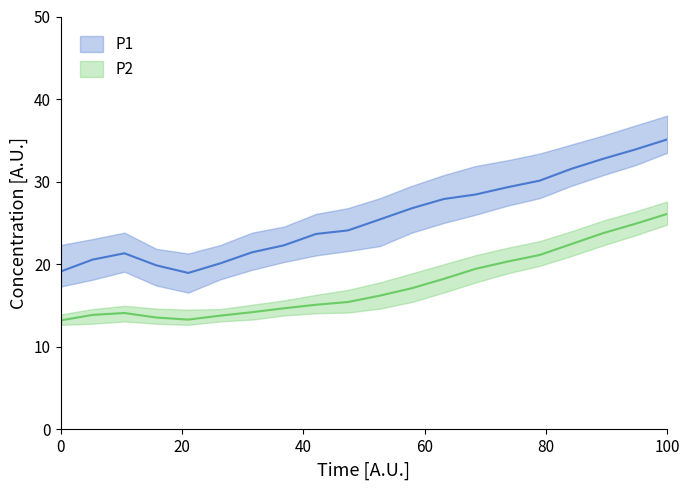

Reading left to right, what are all the values shown in this chart?

P1: 19.1	20.6	21.3	19.9	18.9	20.1	21.4	22.3	23.7	24.1	25.4	26.8	27.9	28.4	29.3	30.1	31.6	32.8	33.9	35.1
P2: 13.2	13.9	14.1	13.6	13.3	13.8	14.2	14.7	15.1	15.4	16.2	17.1	18.2	19.4	20.3	21.1	22.4	23.8	24.9	26.1